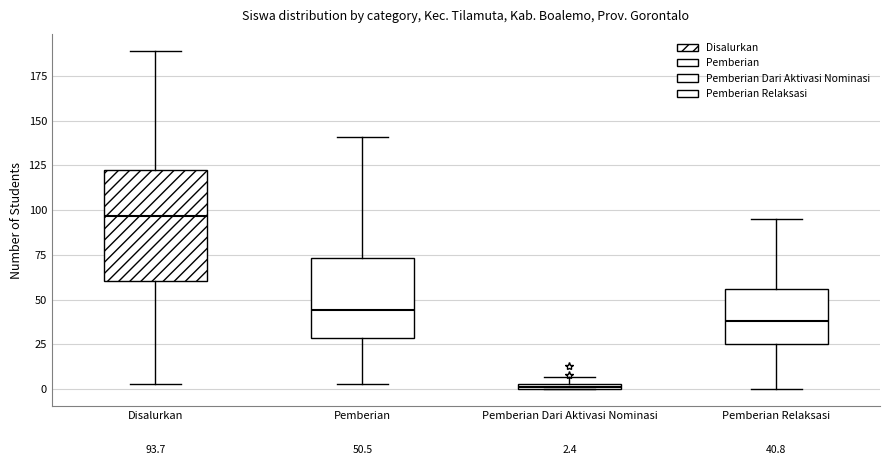

Which box's median line is the lowest?

Pemberian Dari Aktivasi Nominasi